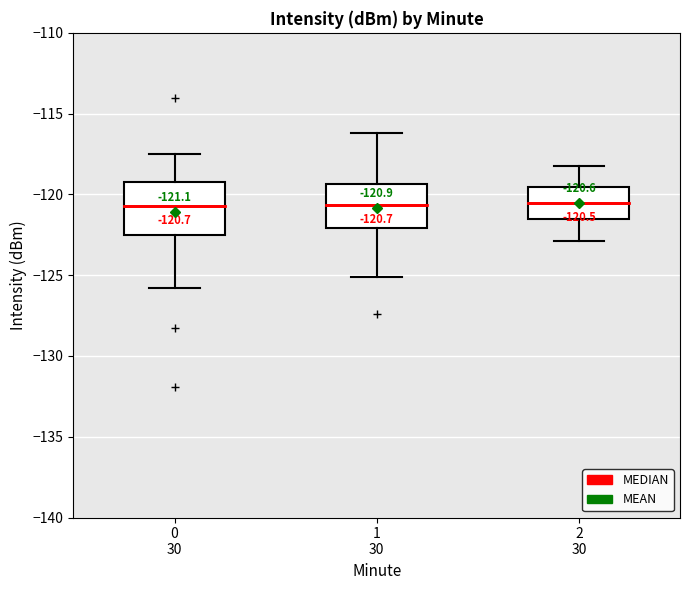

Which box is the tallest, from its lower edge to its upper edge?

0 30